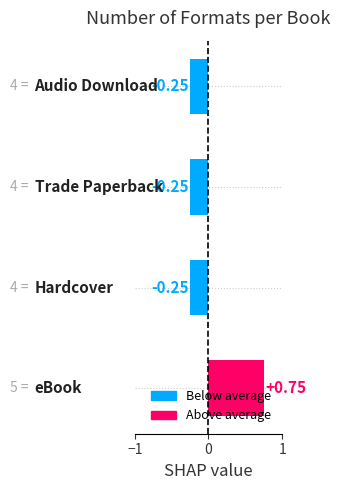

What is the difference between the maximum and minimum values?

1.0